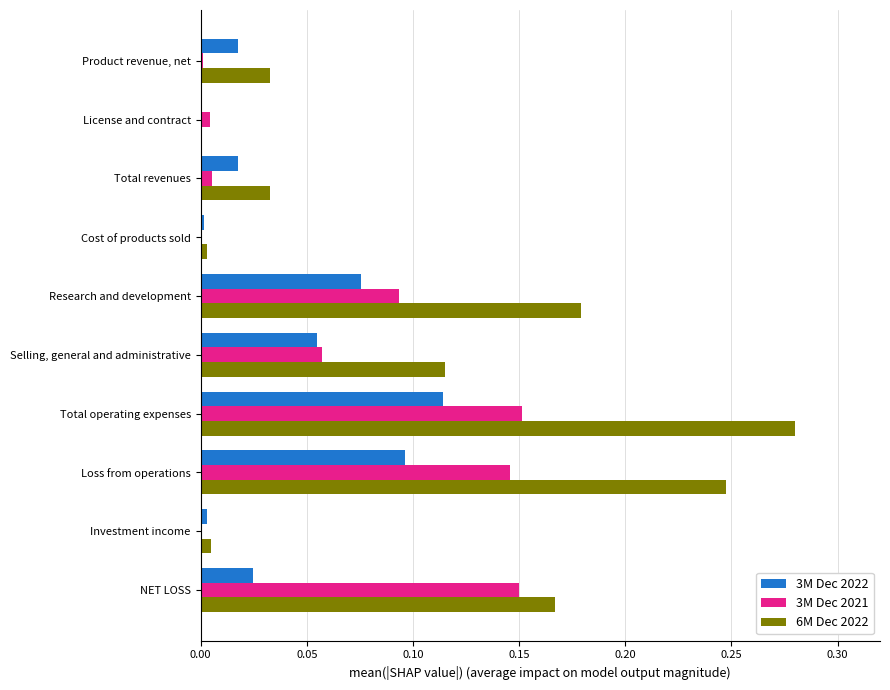

At which category does the chart reach its peak across all series?

Total operating expenses